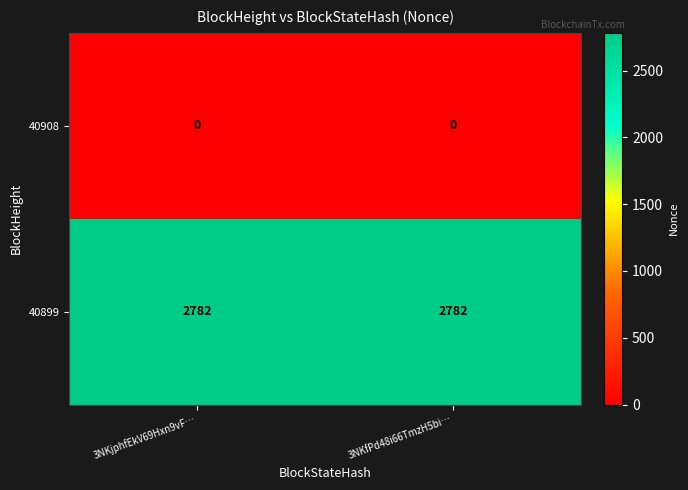

Is the value of 40908 at 3NKfPd48i66TmzH5bi… greater than the value of 40899 at 3NKjphfEkV69Hxn9vF…?

No